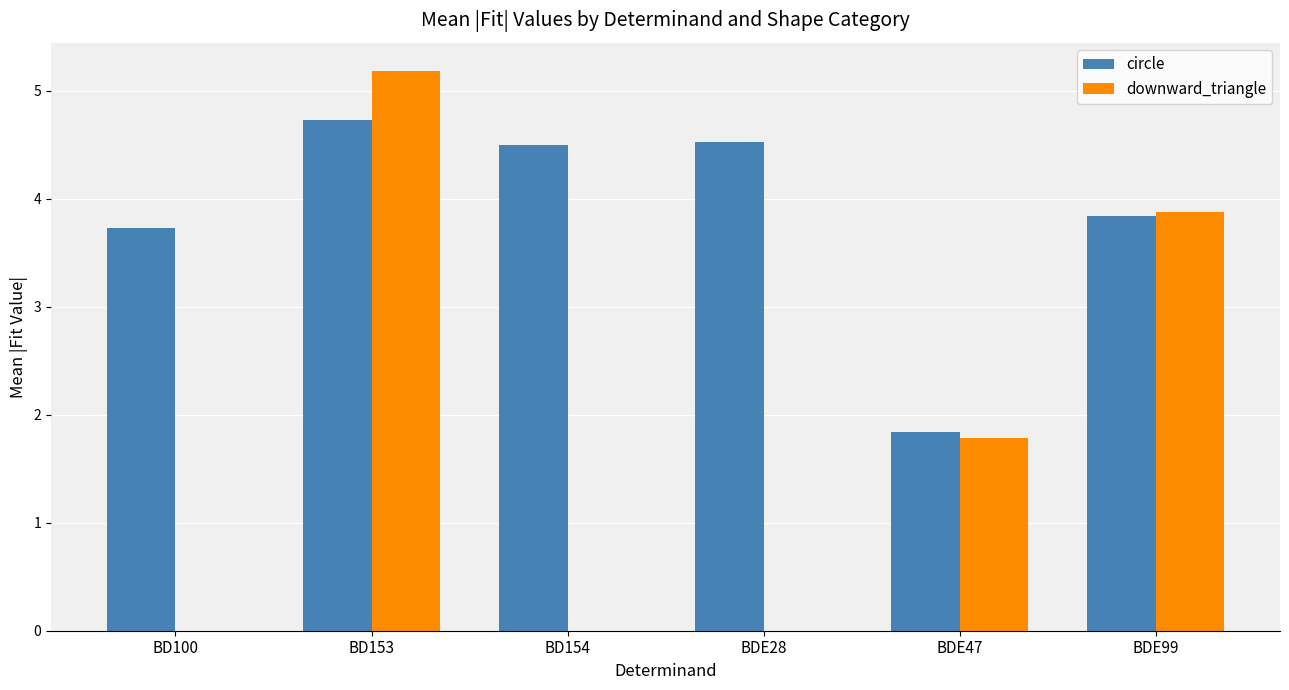

Between BD100 and BDE99, which series saw the biggest shift?

downward_triangle